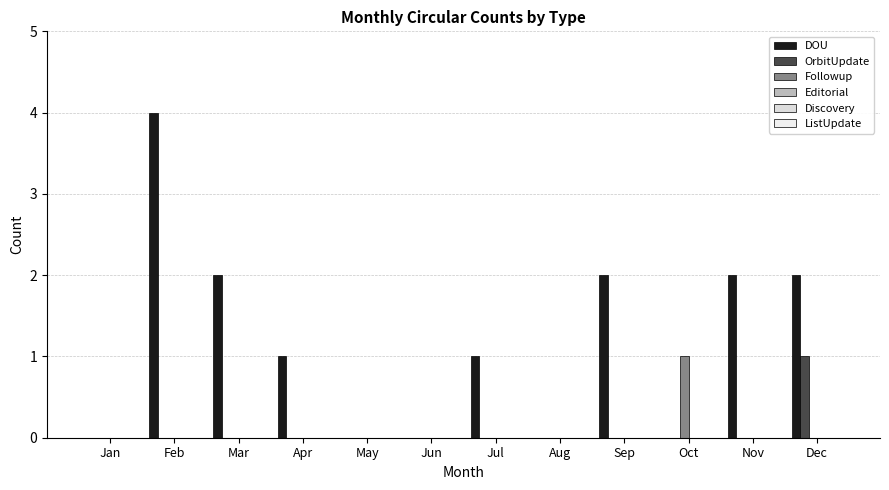

How many groups of bars are there?

12